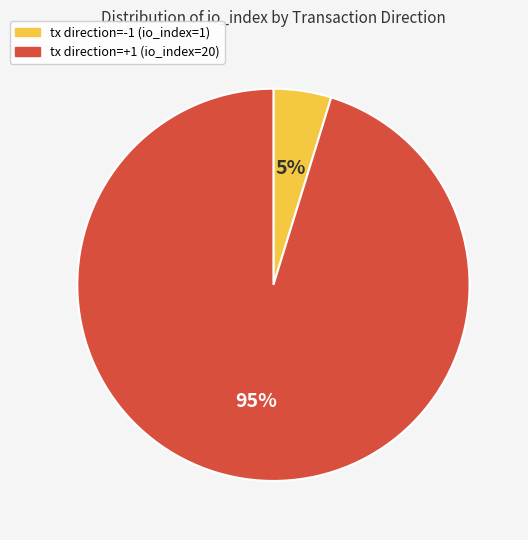

To the nearest percent, what is the average slice percentage?

50%